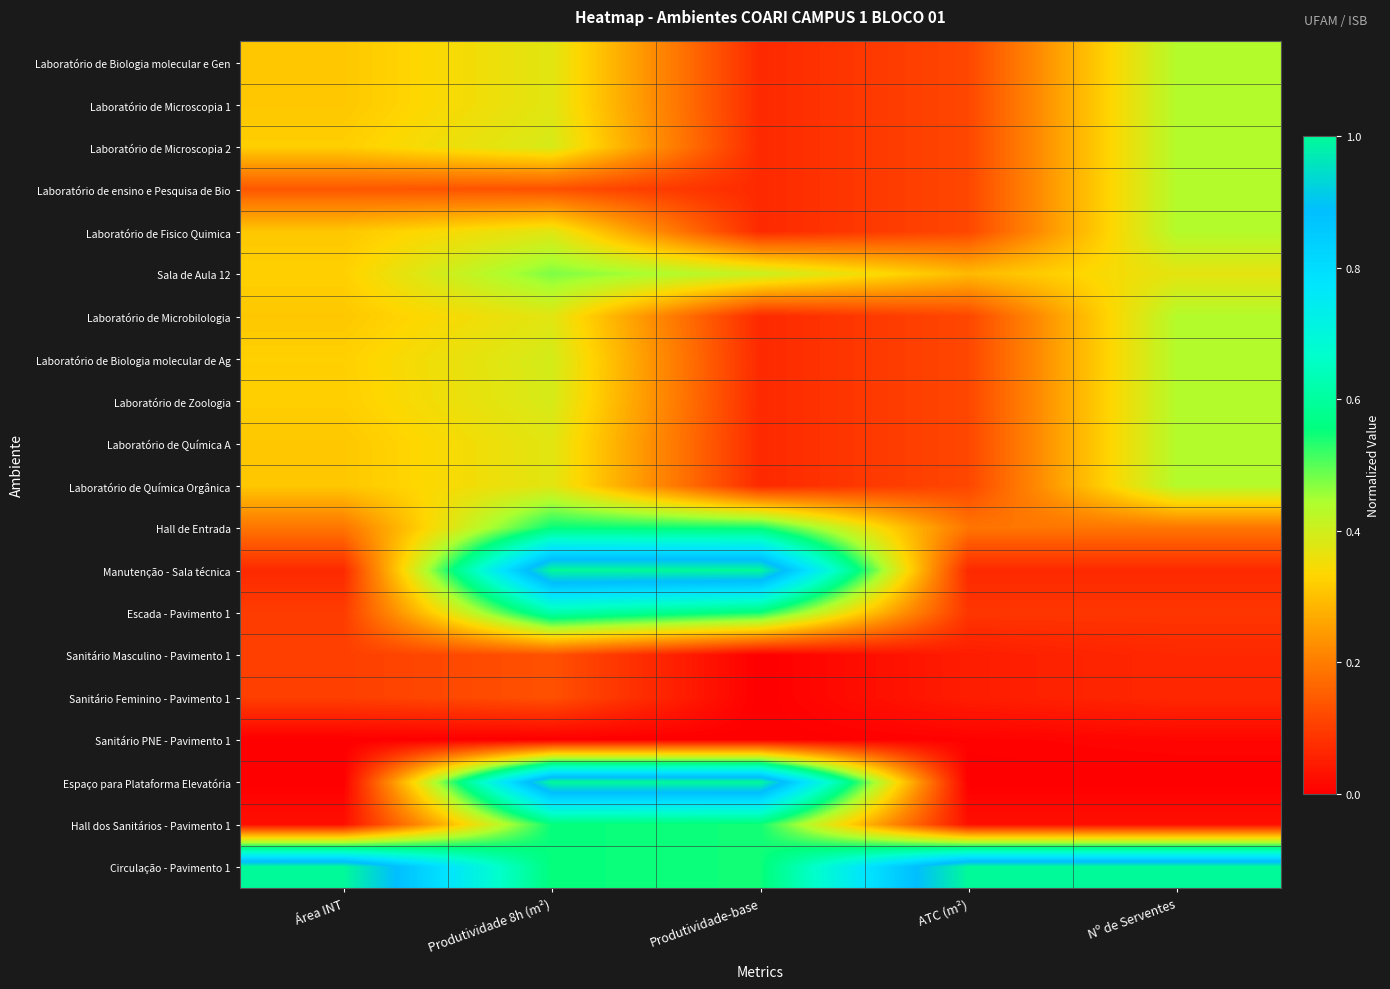

What is the greatest value displayed?

1.0